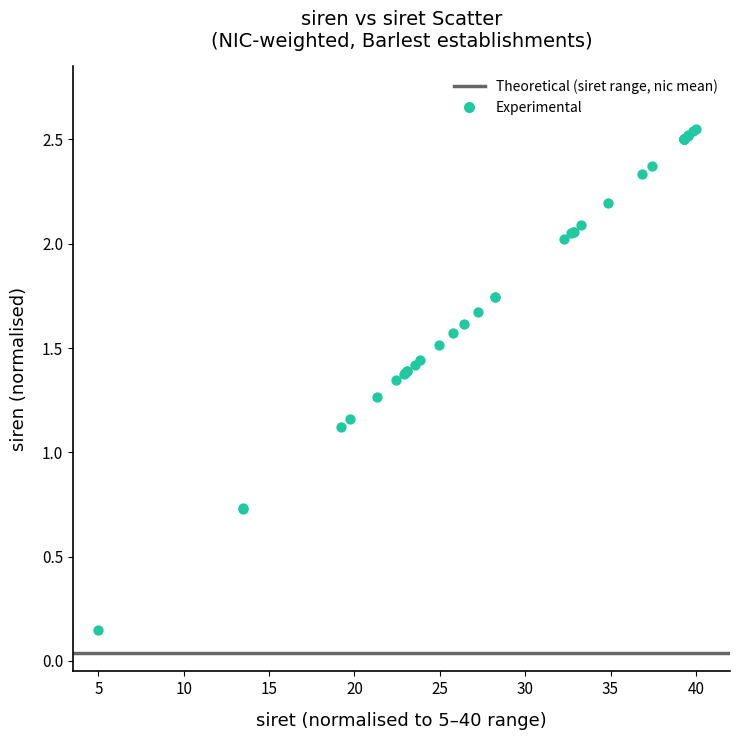

What Y value in the scatter plot is closest to 1?

1.1